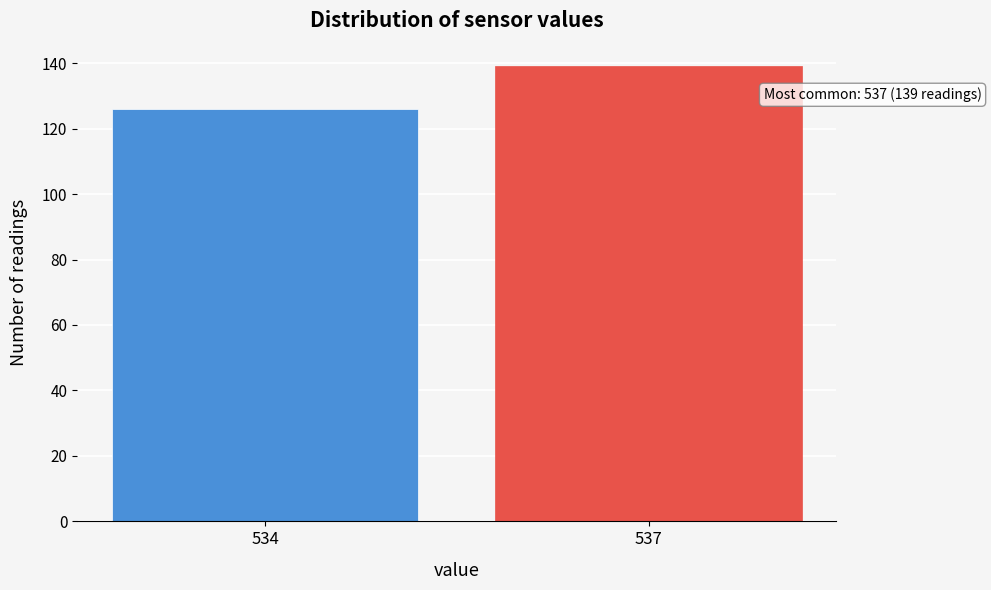

Reading left to right, extract all data points from this chart.

534=126	537=139